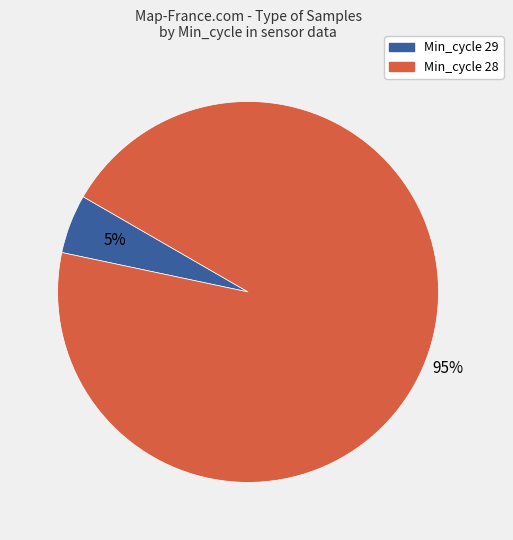

To the nearest percent, what is the difference between the largest and smallest slice percentages?

90%